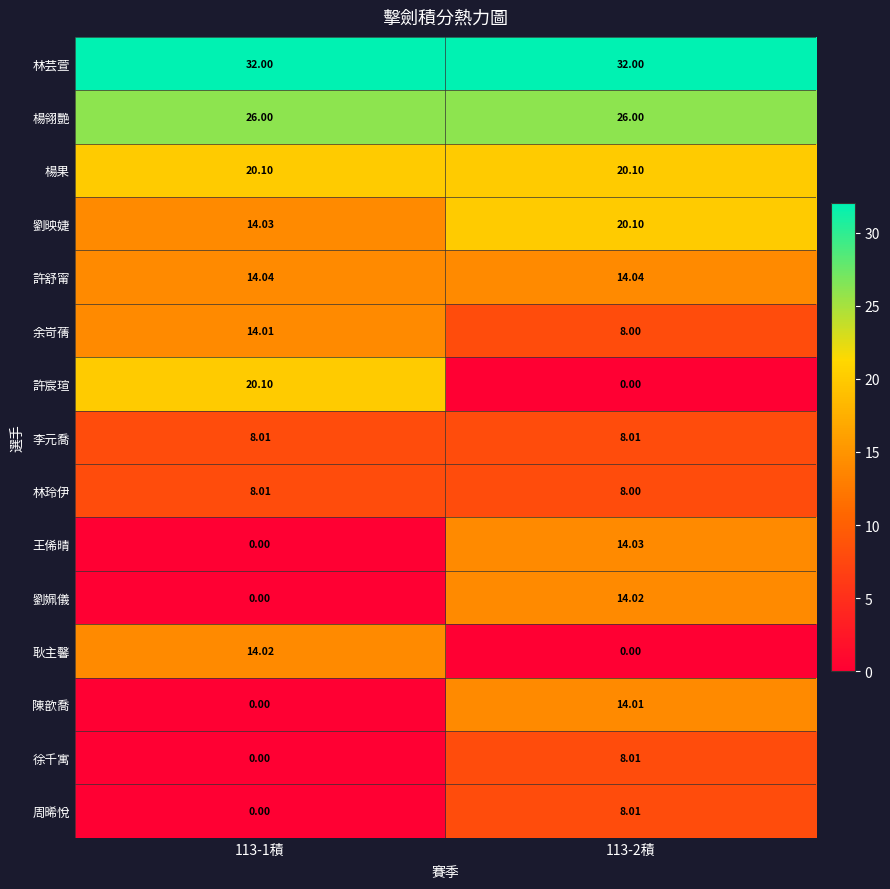

Between 113-1積 and 113-2積, which series saw the biggest shift?

許宸瑄